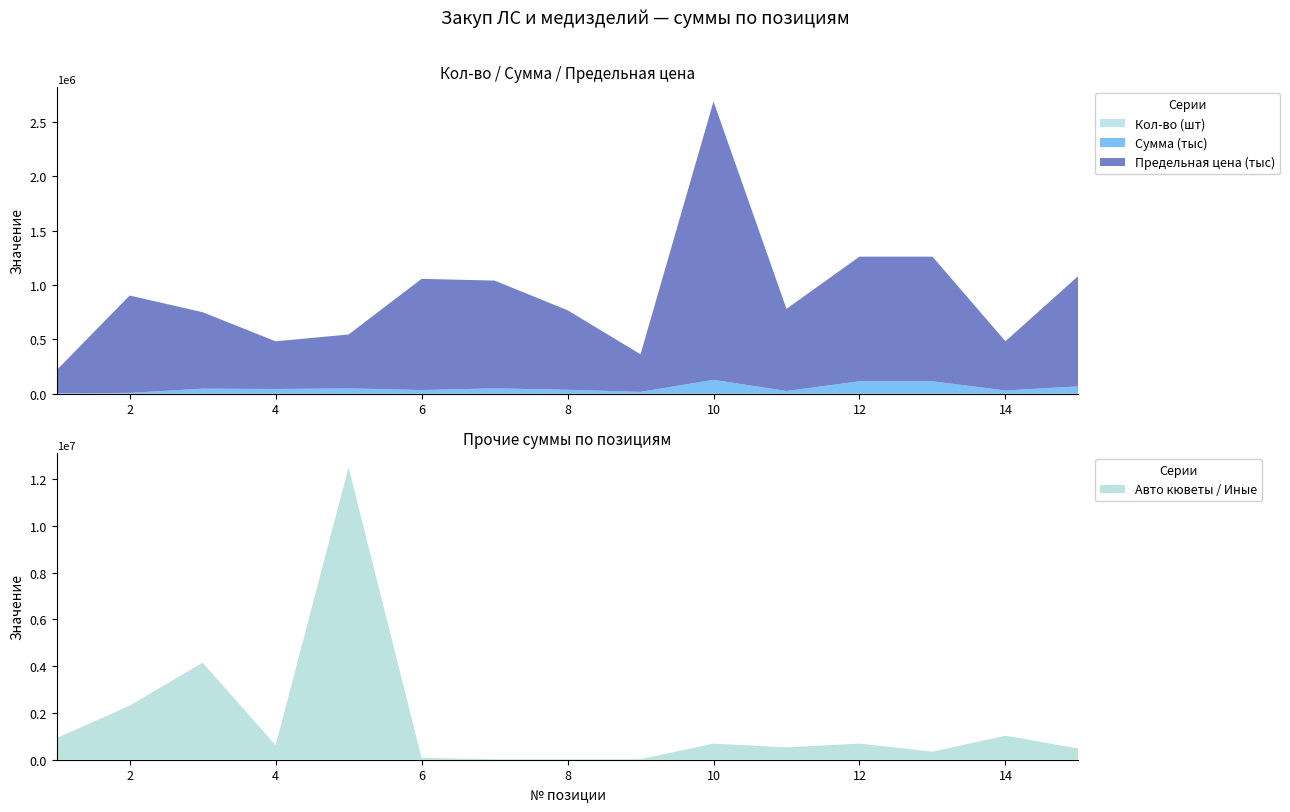

Reading left to right, extract all data points from this chart.

Кол-во (шт): 1=60	2=112	3=15	4=10	5=10	6=30	7=20	8=20	9=20	10=20	11=30	12=10	13=10	14=15	15=15
Сумма (тыс): 1=3565	2=8000	3=46900	4=43880	5=49580	6=34109	7=49600	8=36600	9=17300	10=128100	11=25200	12=114700	13=114700	14=30200	15=67800
Предельная цена (тыс): 1=213900	2=896000	3=703500	4=438800	5=495800	6=1023270	7=992000	8=732000	9=346000	10=2562000	11=756000	12=1147000	13=1147000	14=453000	15=1017000
Авто кюветы / Иные: 1=923500	2=2311200	3=4151500	4=618855	5=12500000	6=76000	7=25800	8=25800	9=25800	10=690000	11=528000	12=690000	13=343000	14=1029000	15=477500